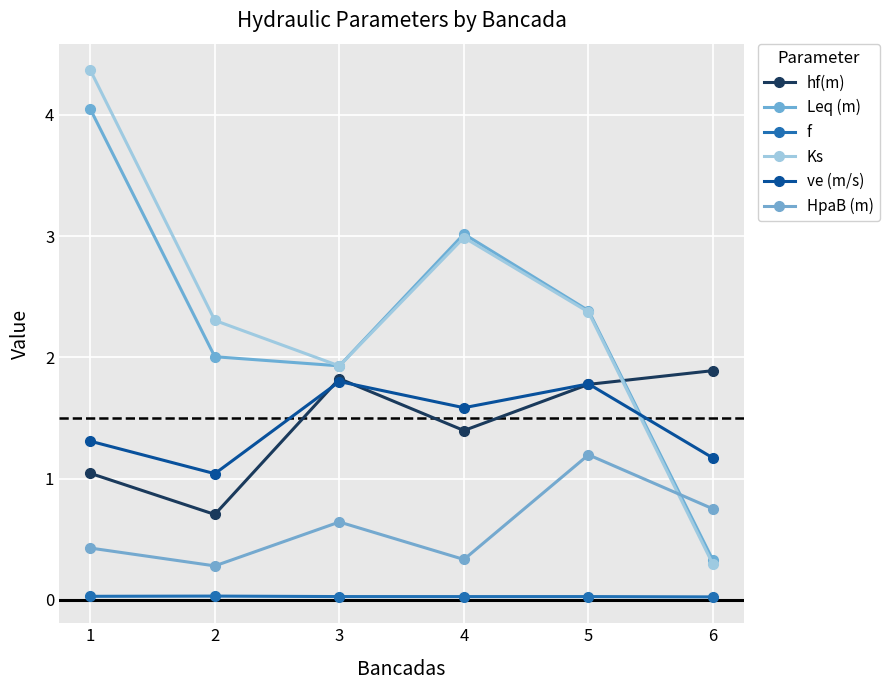

True or false: Leq (m) and HpaB (m) intersect in this chart.

True